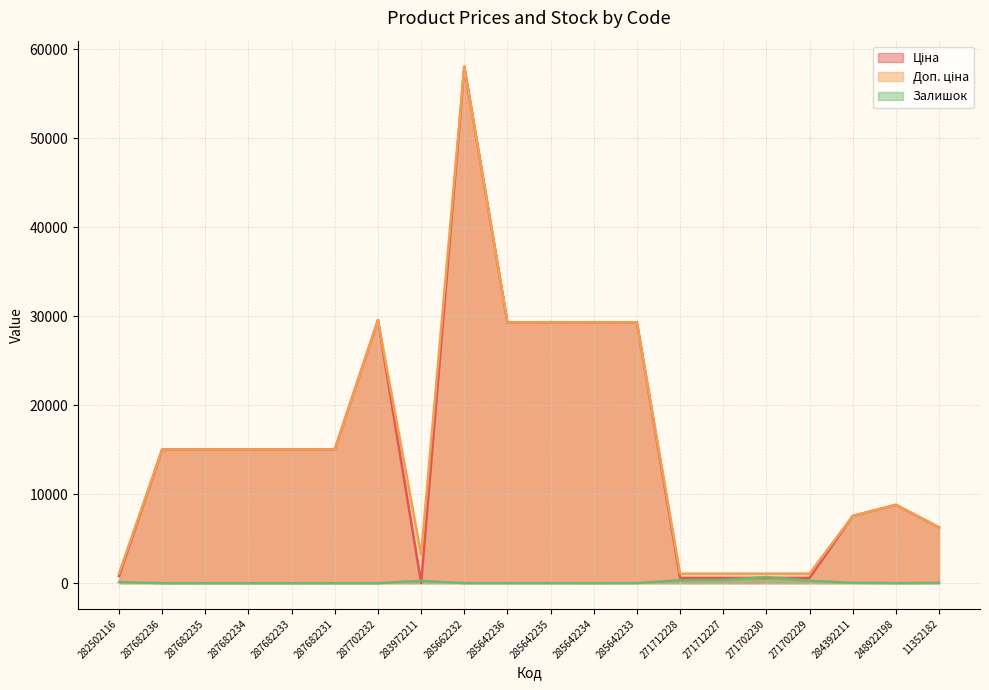

At which category does Залишок reach its first local valley?

285642234